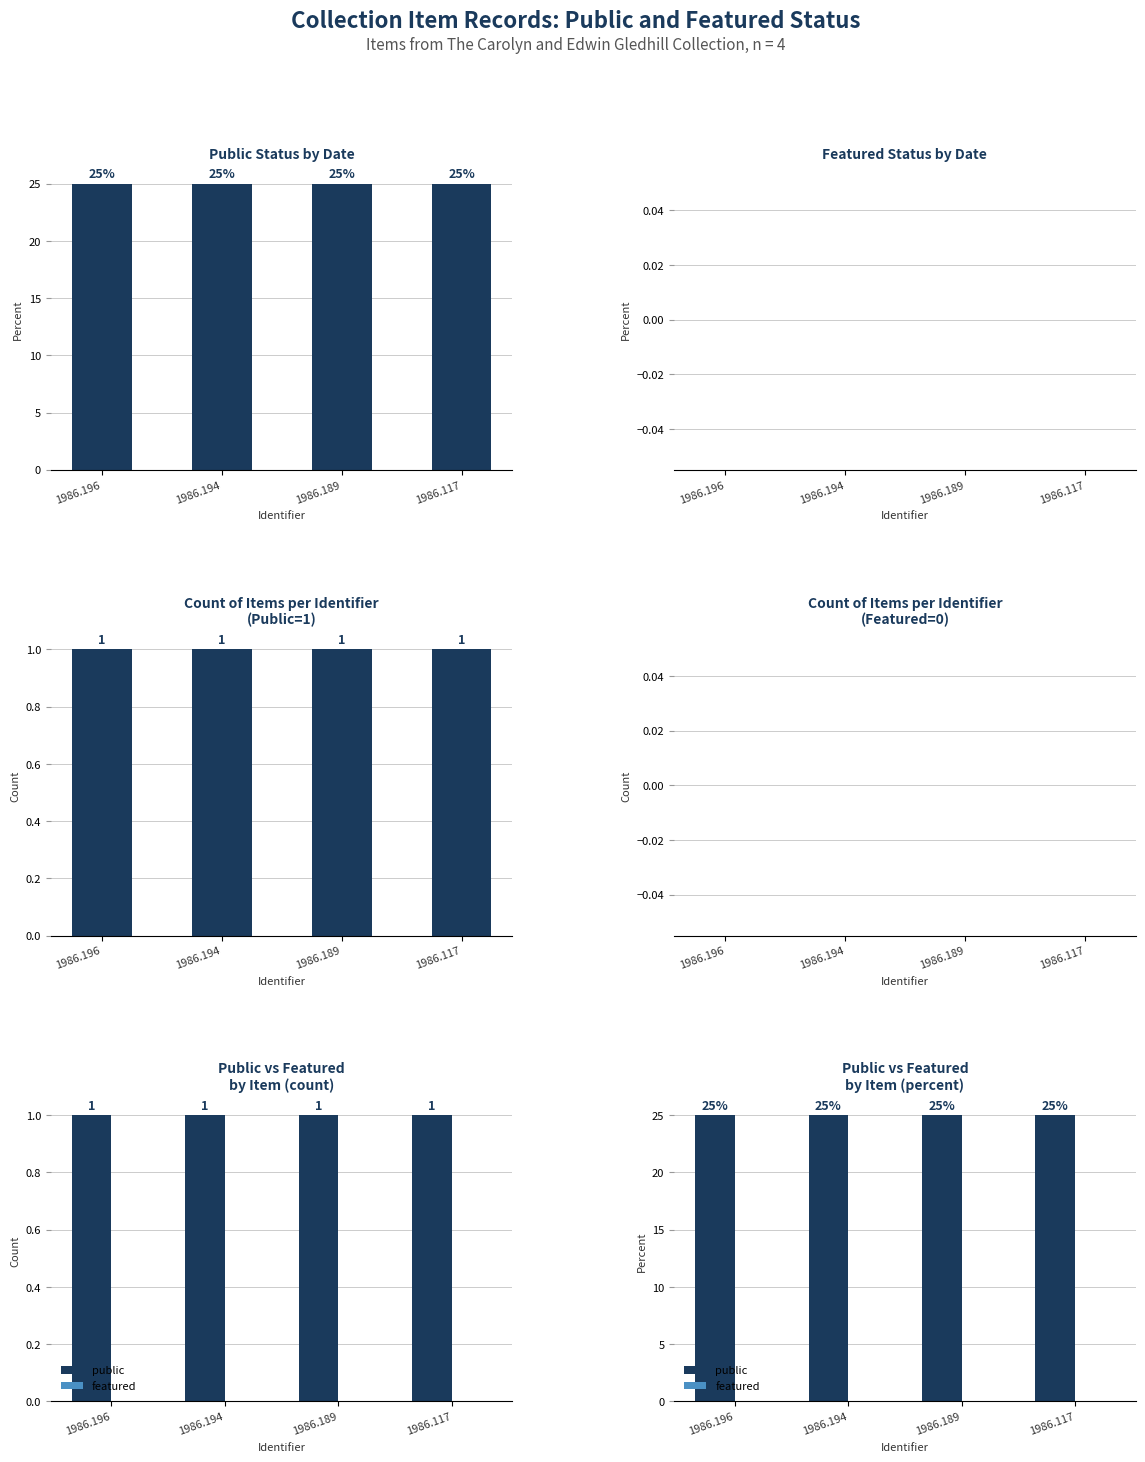

What is the value of the public bar at the 2nd from the left?

25